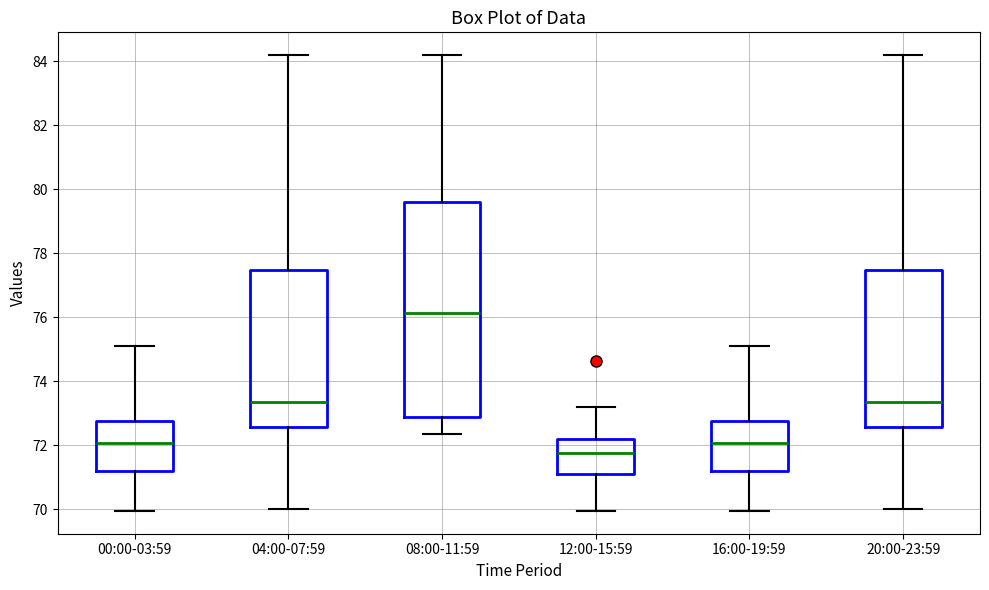

Which box has the highest median line?

08:00-11:59